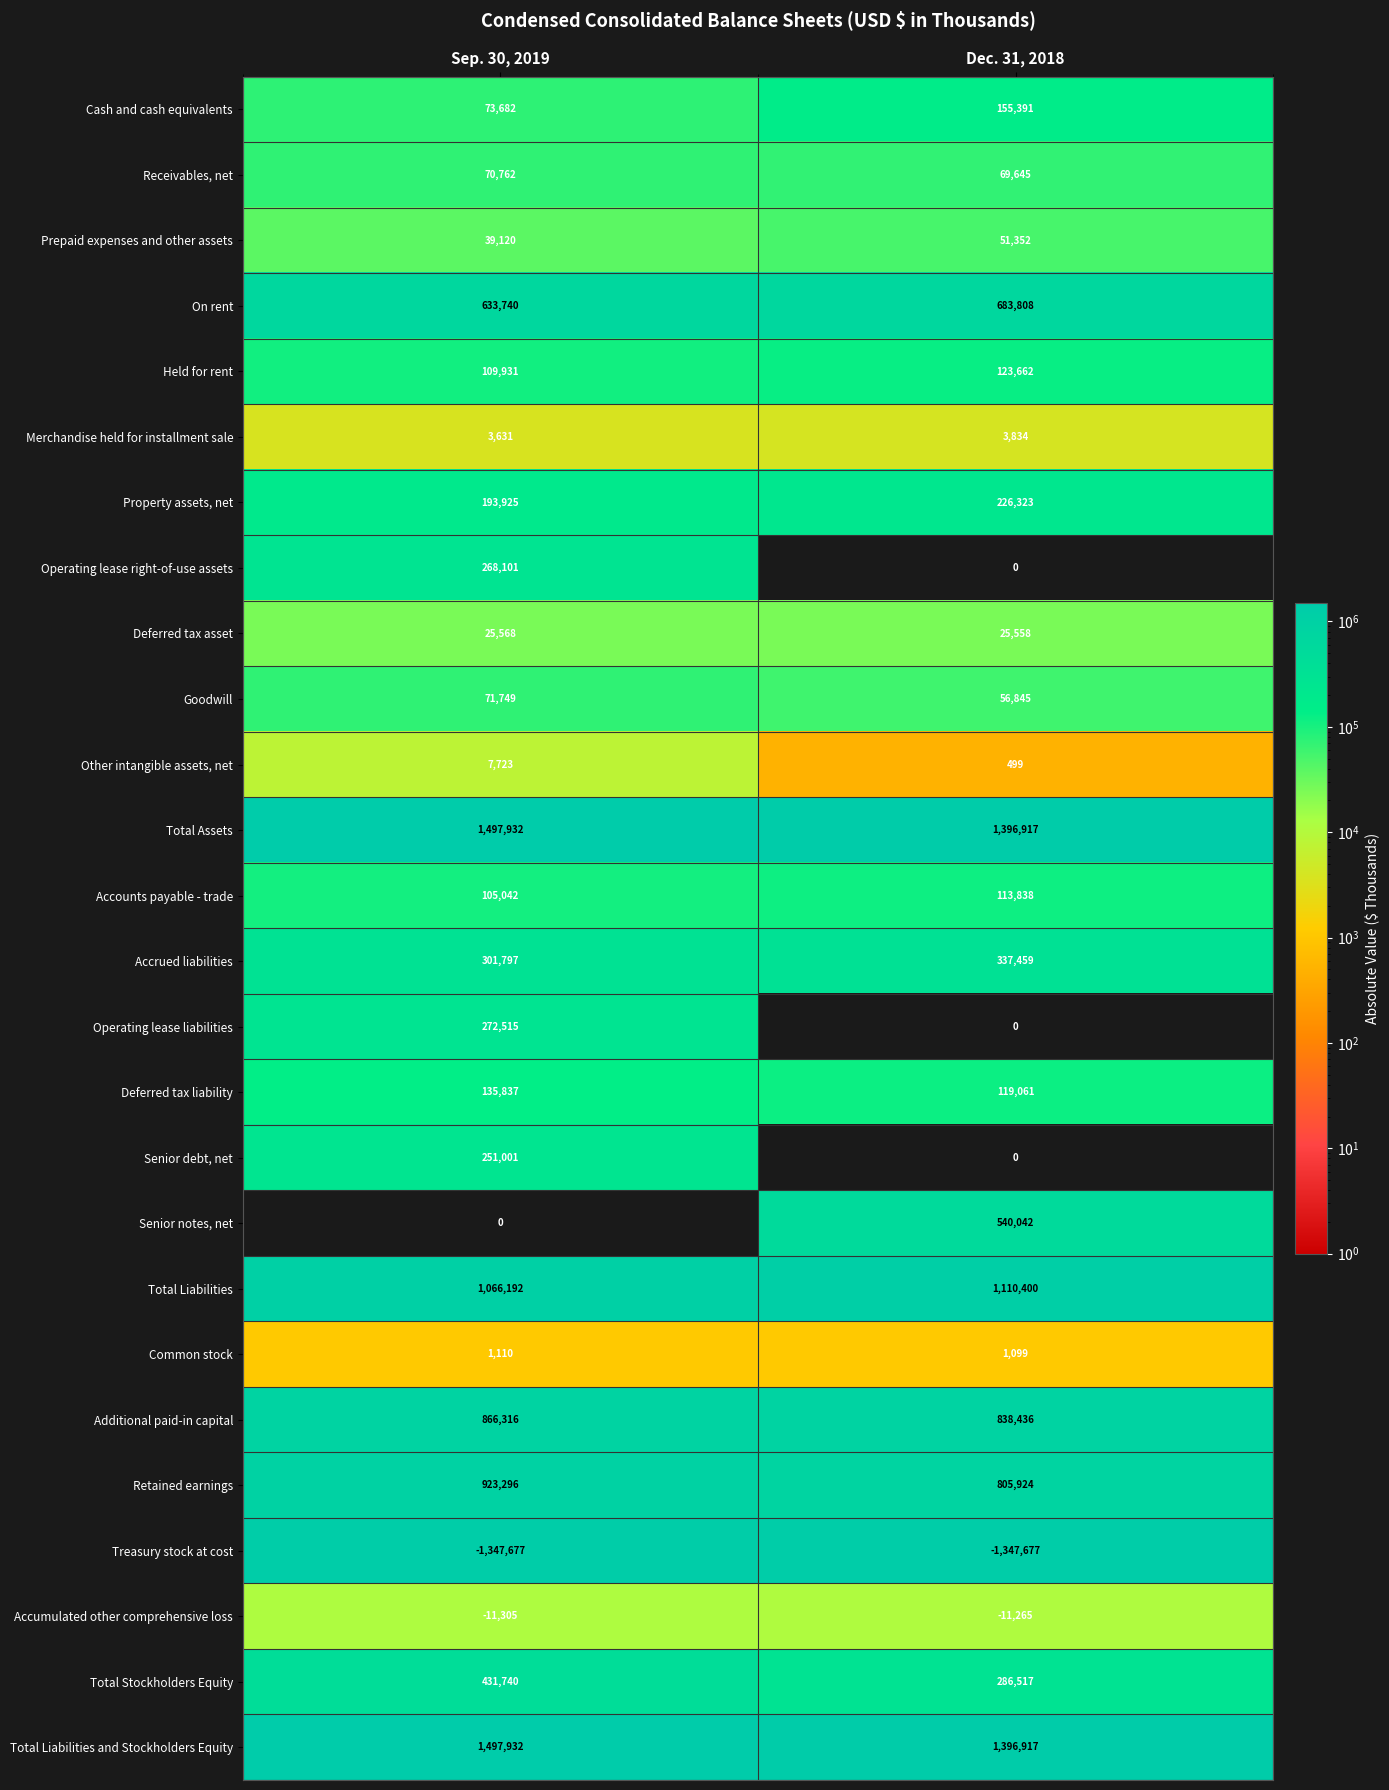

Rank the categories by Merchandise held for installment sale value from highest to lowest.

Dec. 31, 2018, Sep. 30, 2019